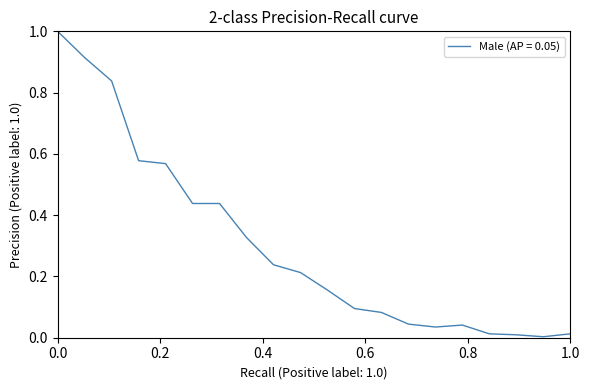

What is the difference between the maximum and second lowest values?

1.0